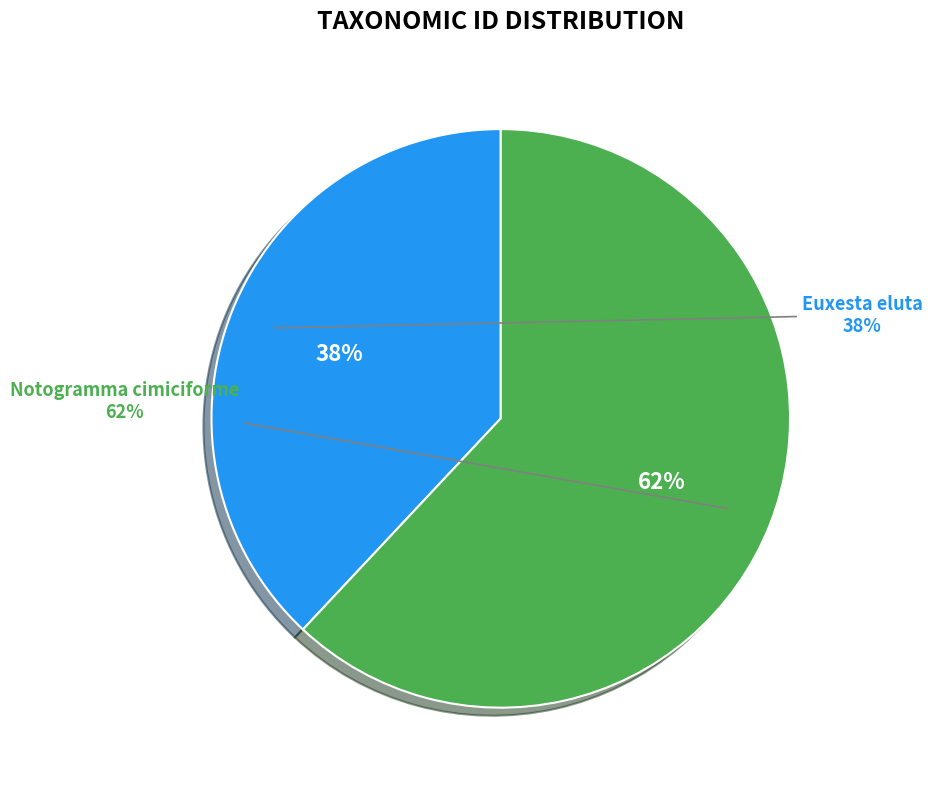

What is the smallest slice in the pie chart?

Euxesta eluta